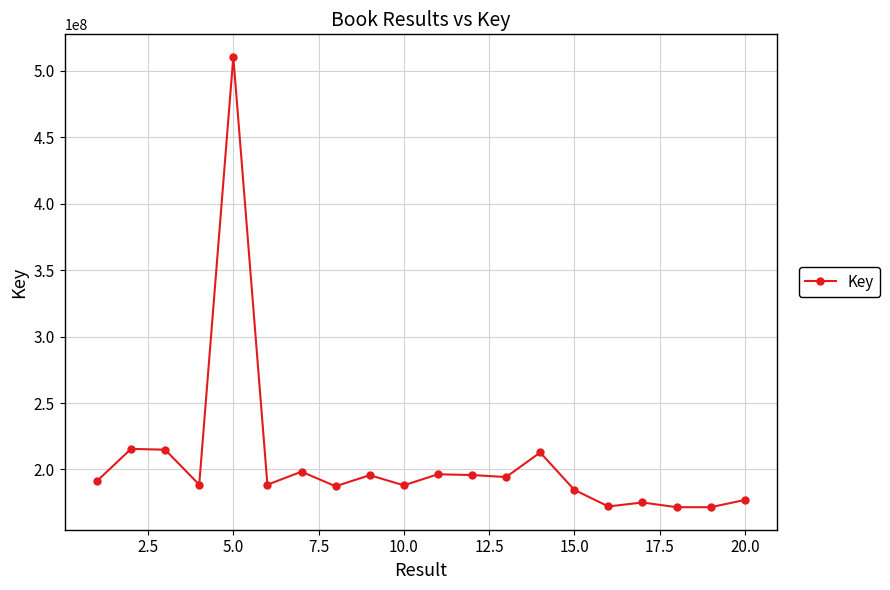

What is the maximum value shown in the chart?

510600677